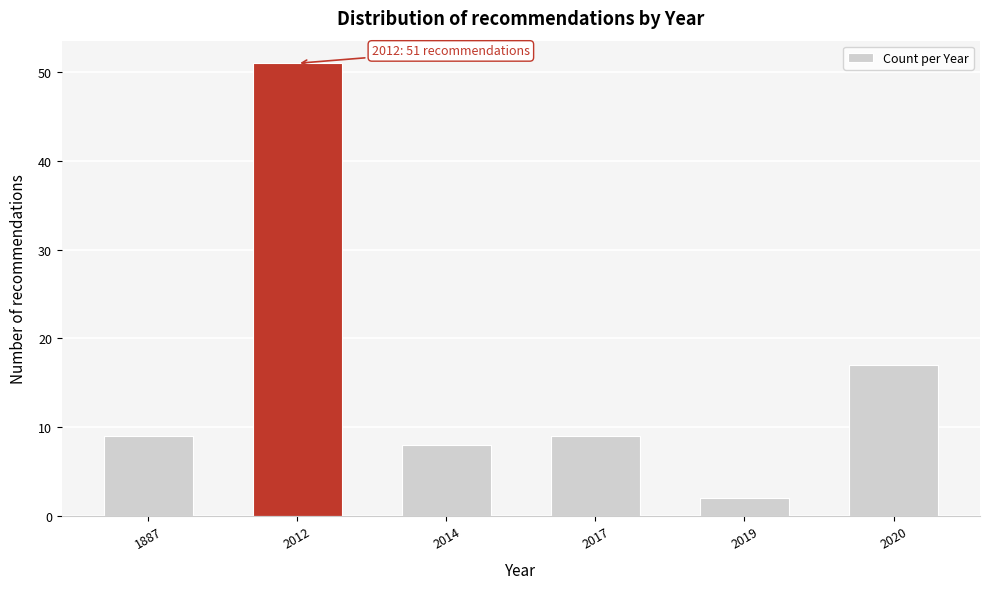

Reading left to right, extract all data points from this chart.

9	51	8	9	2	17